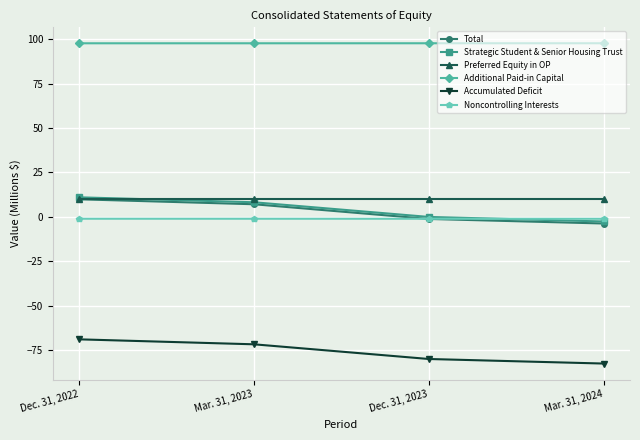

True or false: Accumulated Deficit and Additional Paid-in Capital intersect in this chart.

False